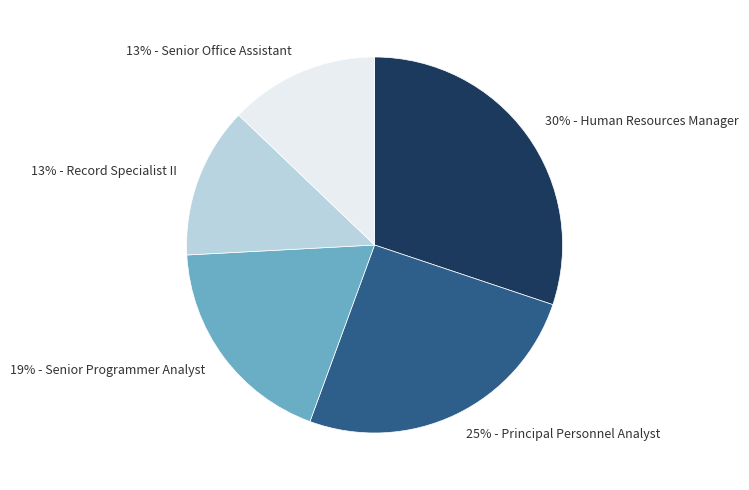

Is there any slice that represents more than half of the pie?

No